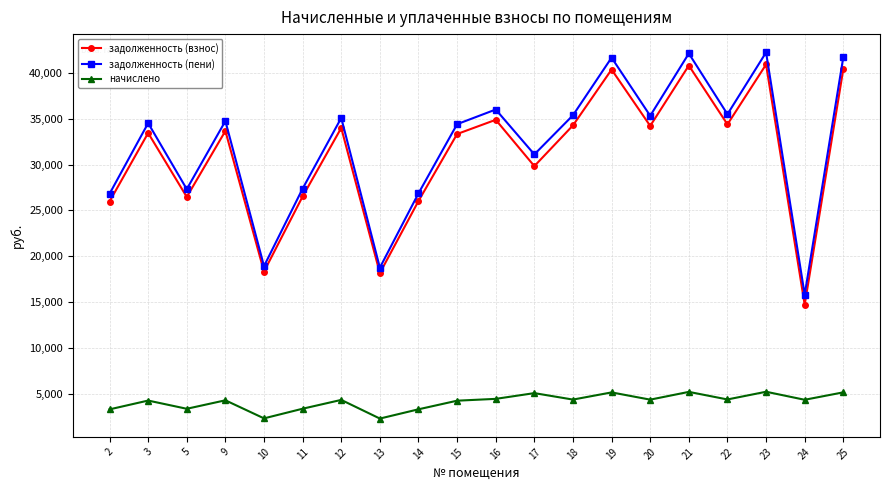

Which series has the largest range (max minus min)?

задолженность (пени)